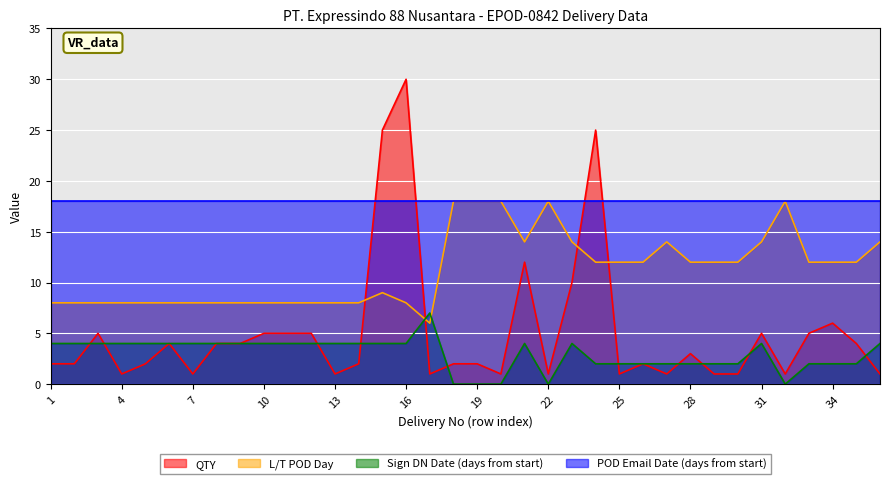

List the labels in order of Sign DN Date (days from start) value, smallest first.

18, 19, 20, 22, 32, 24, 25, 26, 27, 28, 29, 30, 33, 34, 35, 1, 2, 3, 4, 5, 6, 7, 8, 9, 10, 11, 12, 13, 14, 15, 16, 21, 23, 31, 36, 17